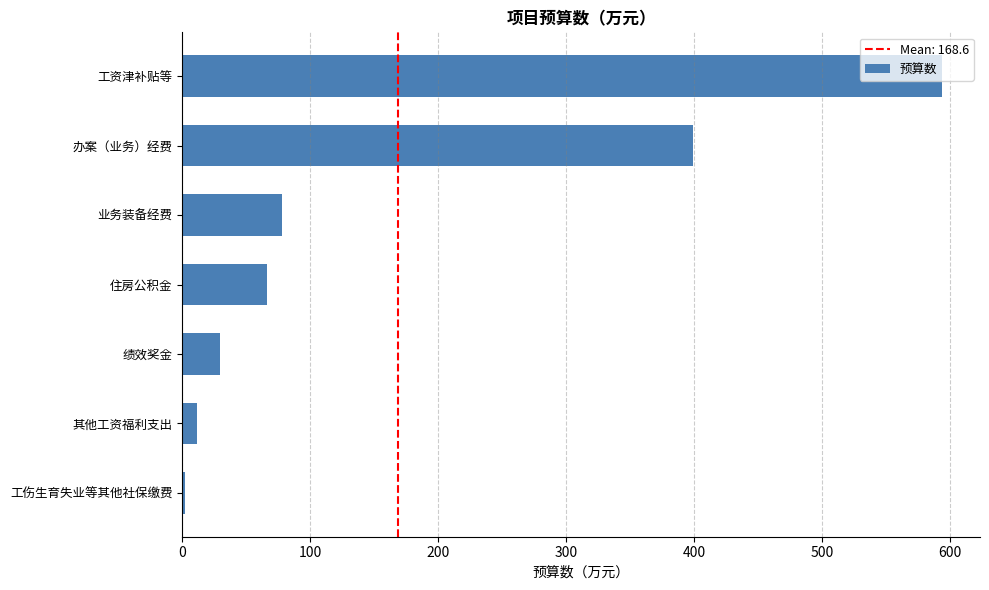

At which label is the value closest to 298?

办案（业务）经费